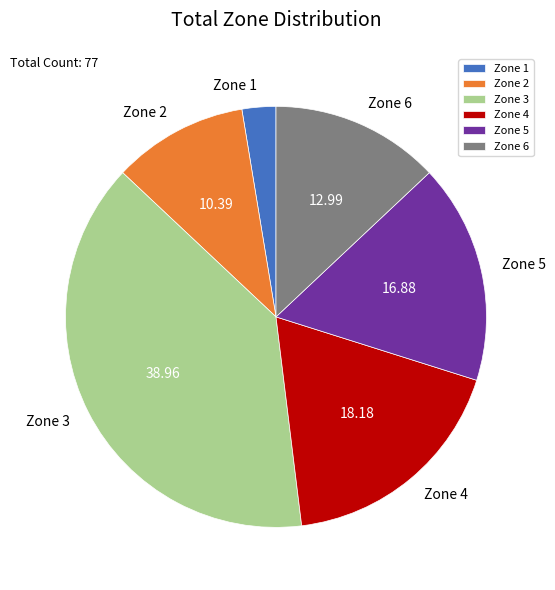

Which category has the biggest portion of the pie?

Zone 3